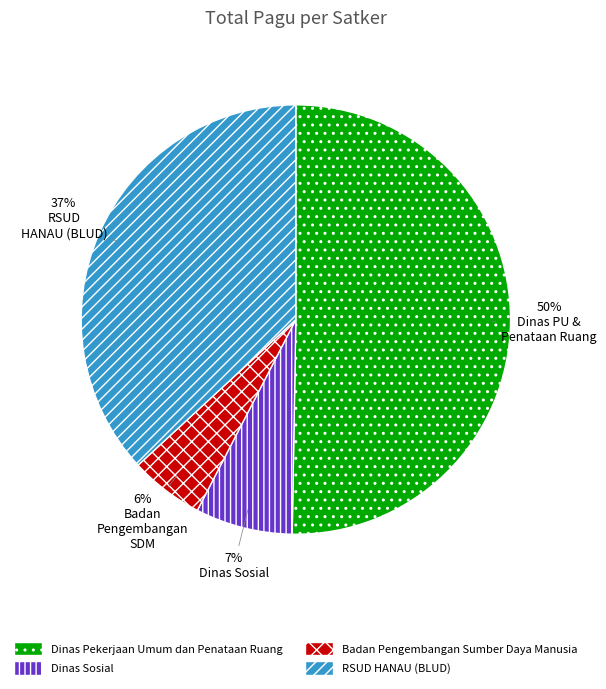

To the nearest percent, what is the difference between the Dinas Pekerjaan Umum dan Penataan Ruang and Dinas Sosial slice percentages?

43%